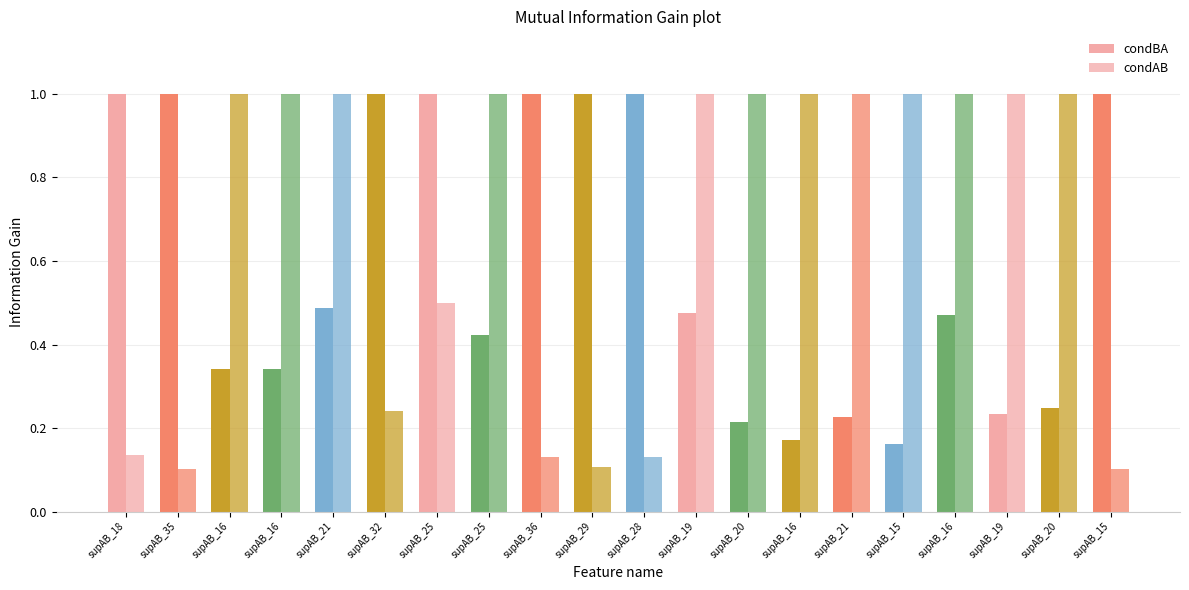

Count the number of data series in this chart.

2